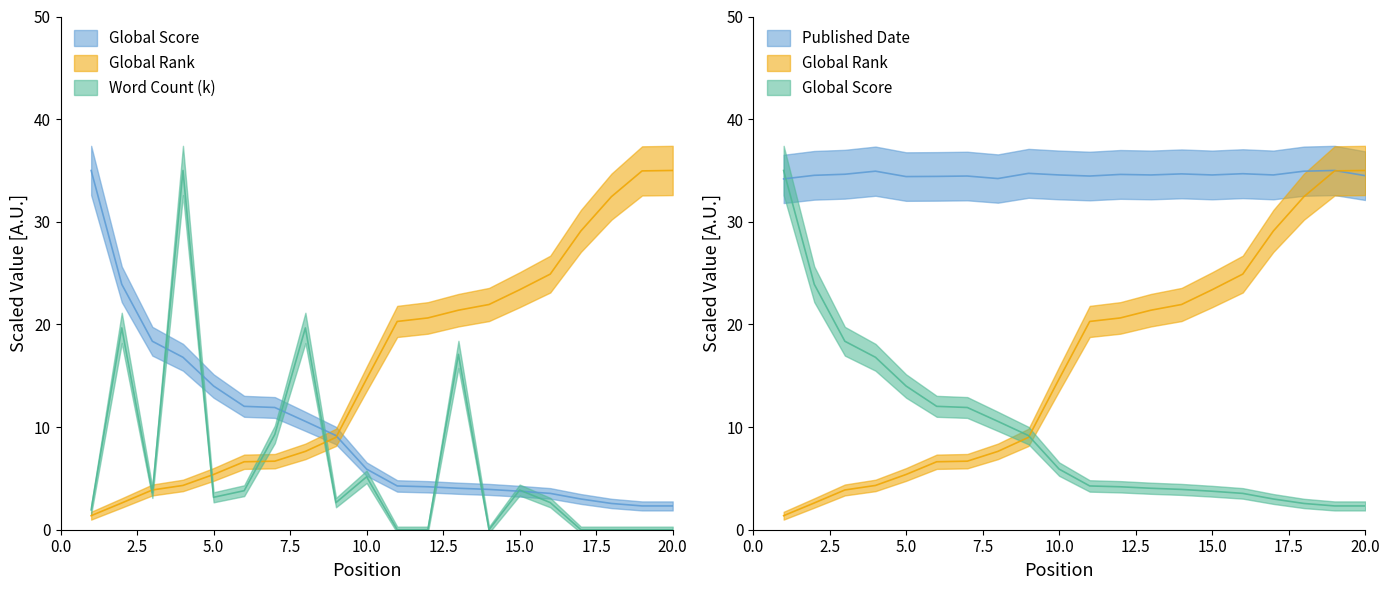

True or false: Word Count (k) has more than 1 interior local peaks.

True